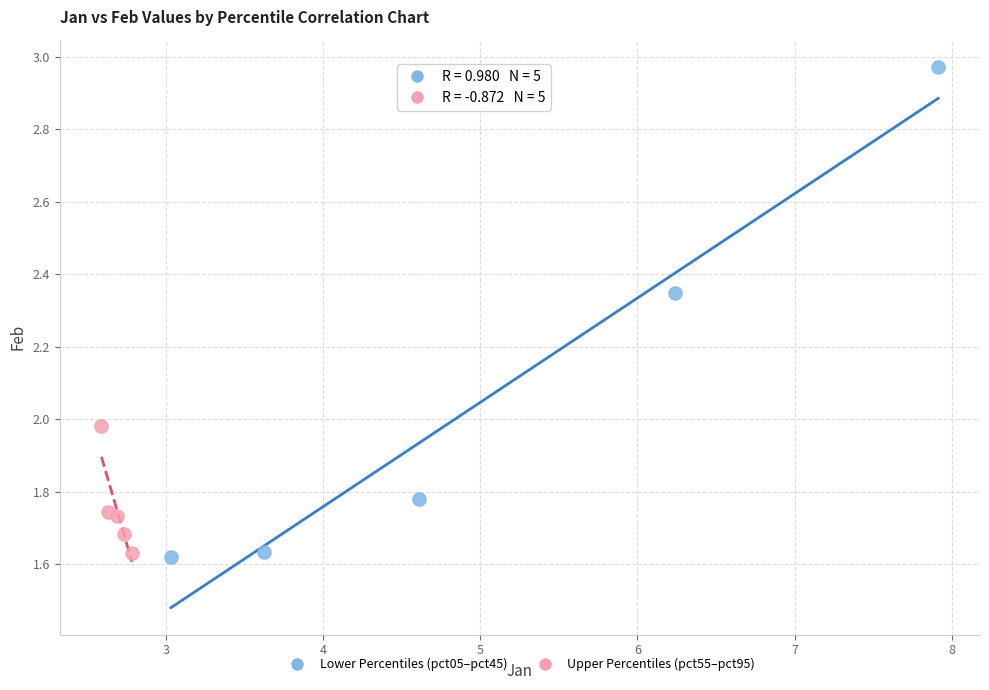

Which series has the widest spread of Y values?

Lower Percentiles (pct05–pct45)